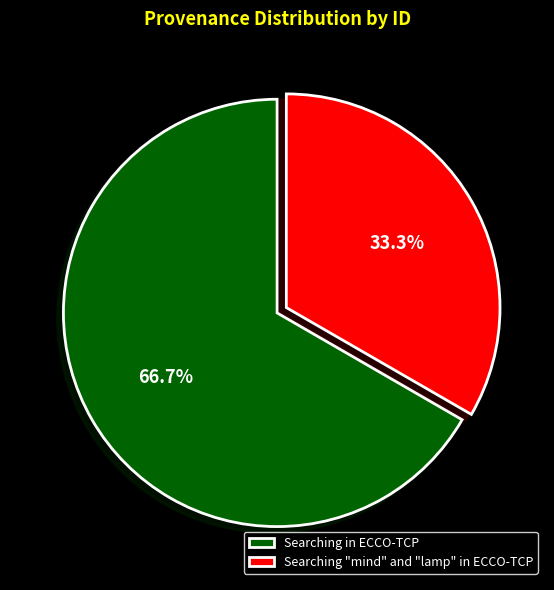

To the nearest percent, what portion does Searching in ECCO-TCP represent?

67%